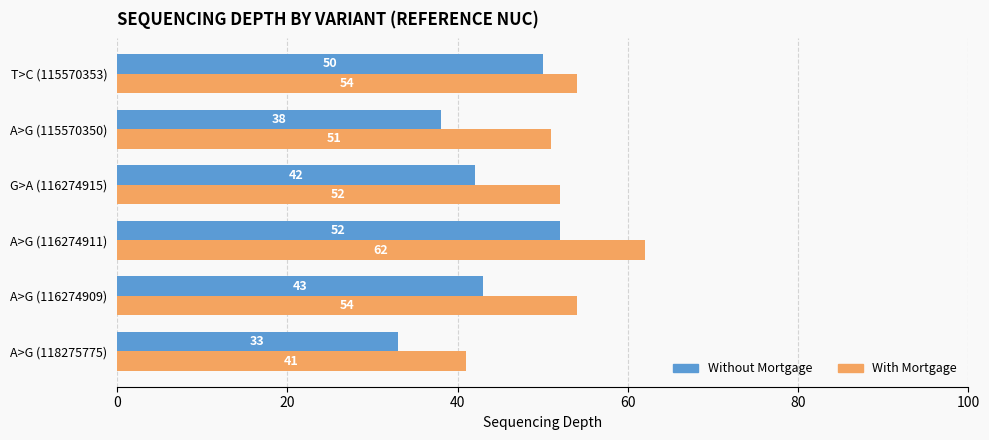

What is the average value of the Without Mortgage series?

43